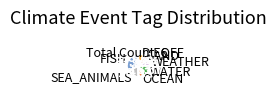

Approximately how many times larger is the value at DIEOFF compared to LAND?

1.0